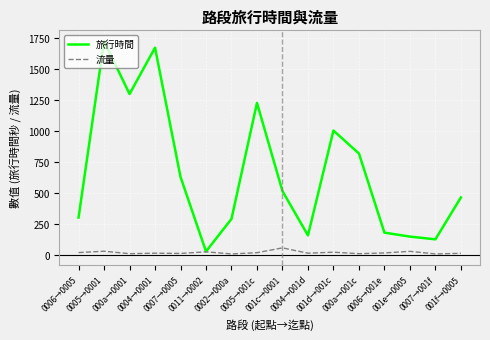

Which series has the largest total across all categories?

旅行時間